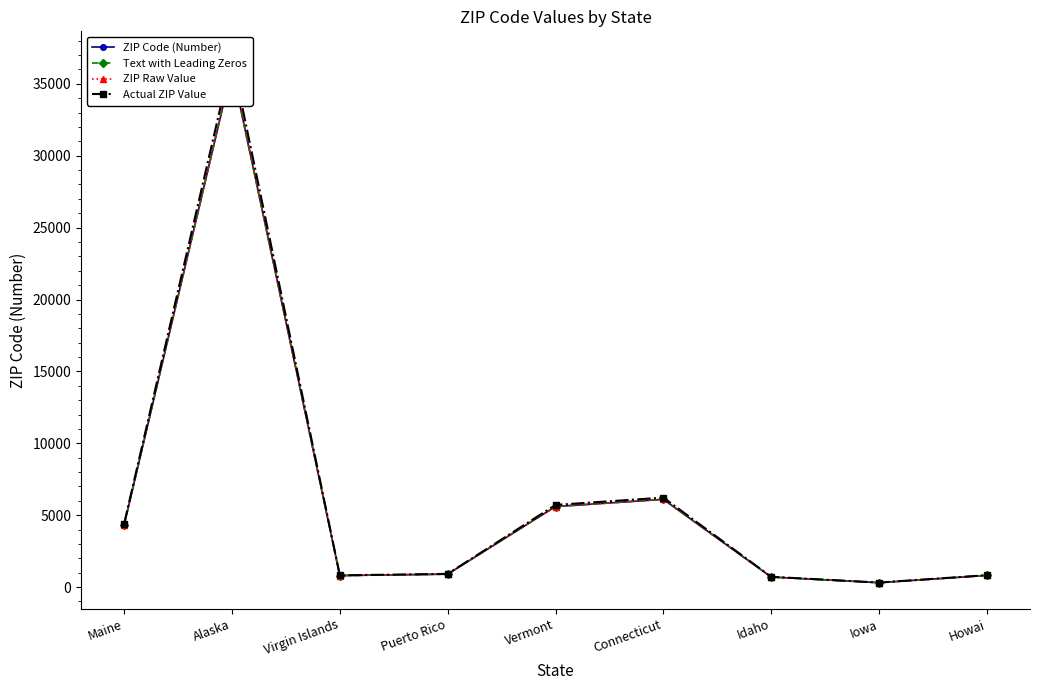

What is the value of the Text with Leading Zeros point at the 8th from the left?

309.0